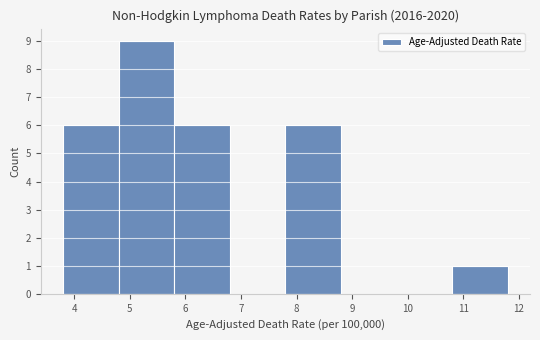

Reading left to right, list every bar in this chart as the range it spans on the x-axis followed by its height. The values are not printed on the chart, so give them approximately, as read against the axis.

3.8 to 4.8: 6
4.8 to 5.8: 9
5.8 to 6.8: 6
6.8 to 7.8: 0
7.8 to 8.8: 6
8.8 to 9.8: 0
9.8 to 10.8: 0
10.8 to 11.8: 1